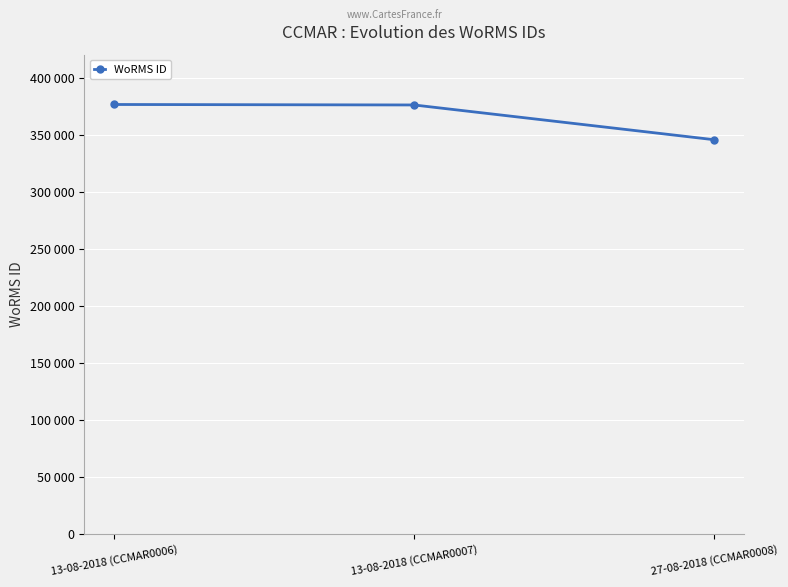

What is the sum of all values?

1097838